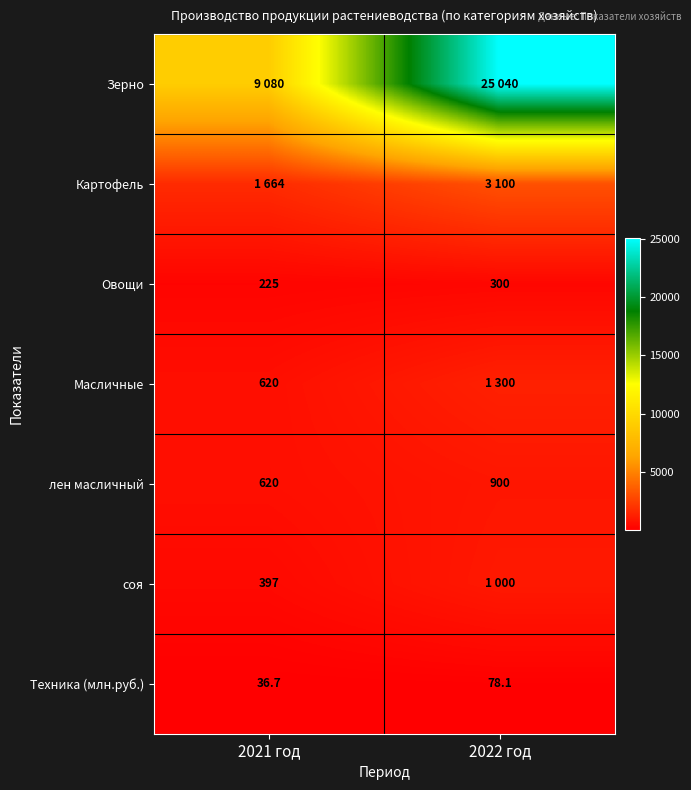

Read the Техника (млн.руб.) value at 2022 год.

78.1